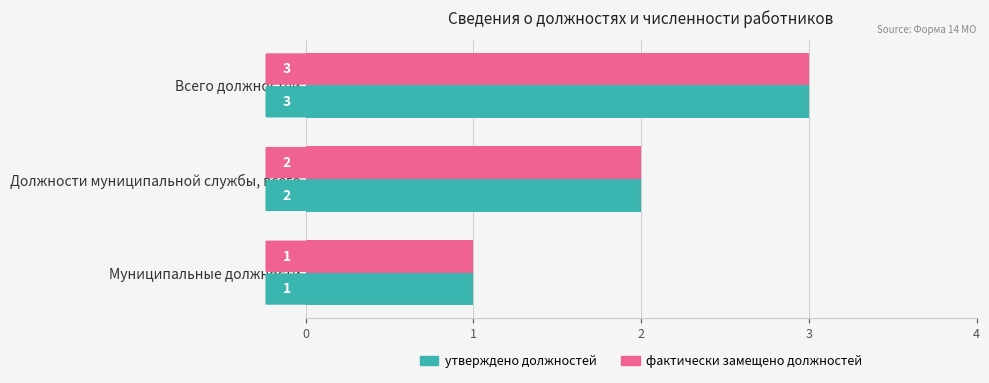

At which category is the sum across all series the highest?

Всего должностей